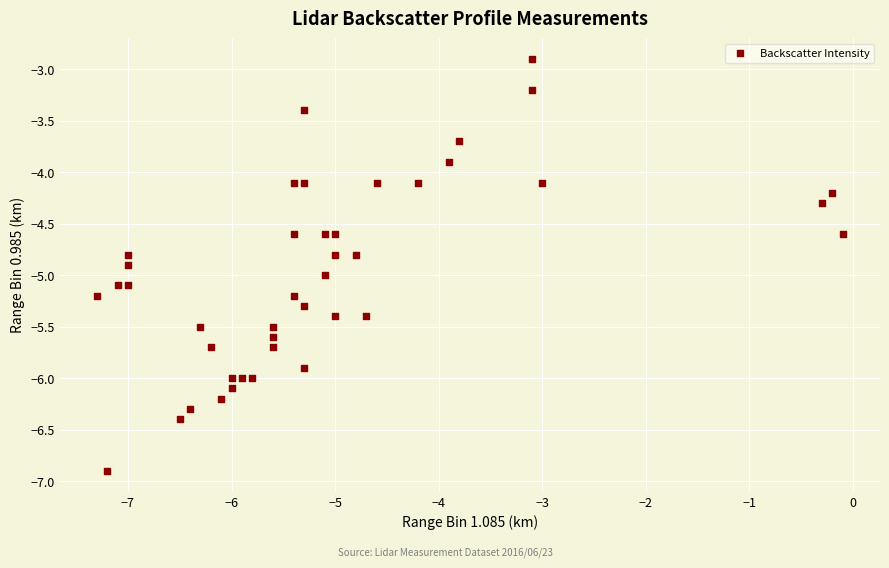

What is the range of X values (max minus min)?

7.2